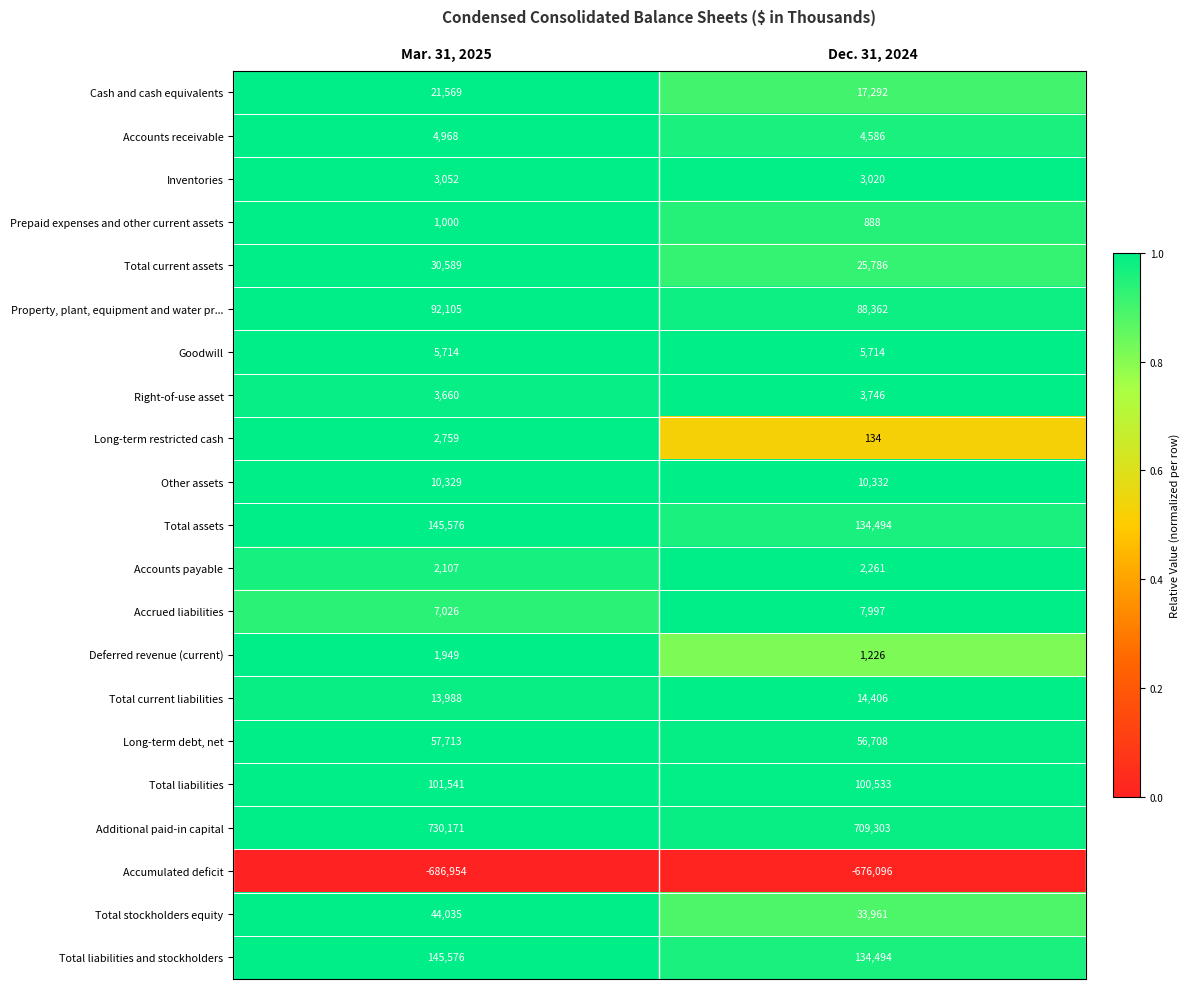

Which series has the largest total across all categories?

Additional paid-in capital